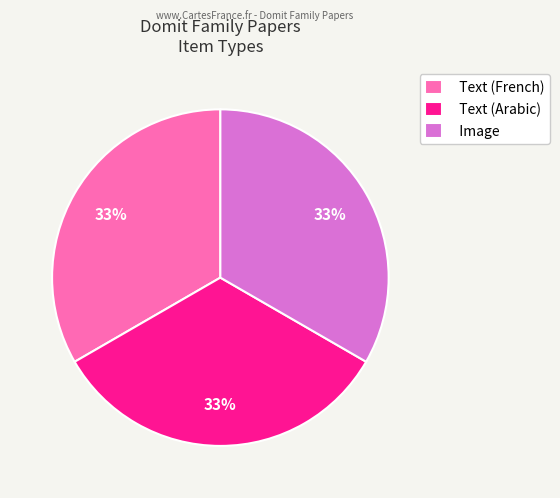

To the nearest percent, what percentage of the pie is Text (Arabic)?

33%